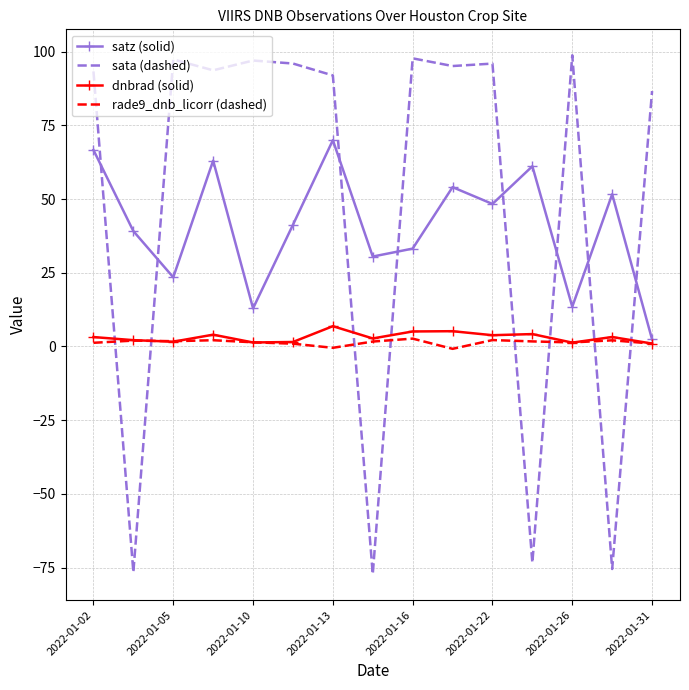

Which series has the largest range (max minus min)?

sata (dashed)